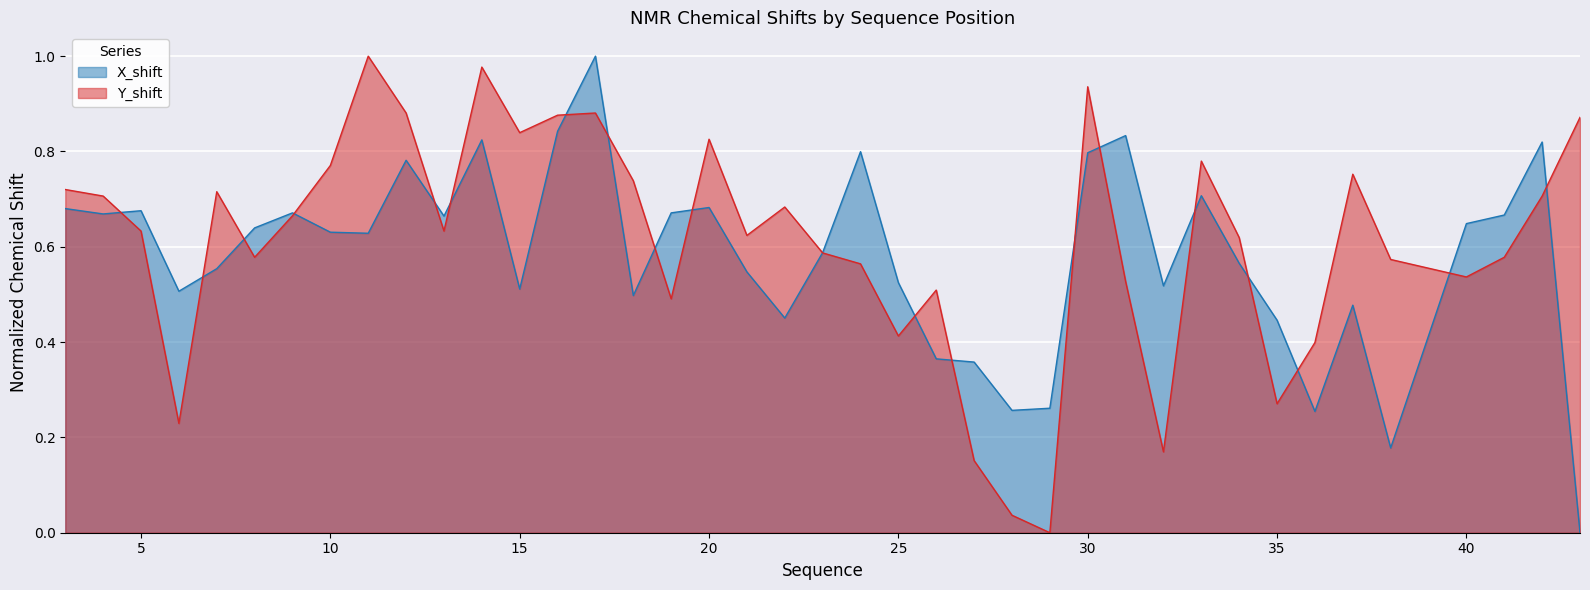

The Y_shift series shows 0.1 at 34. True or false?

False